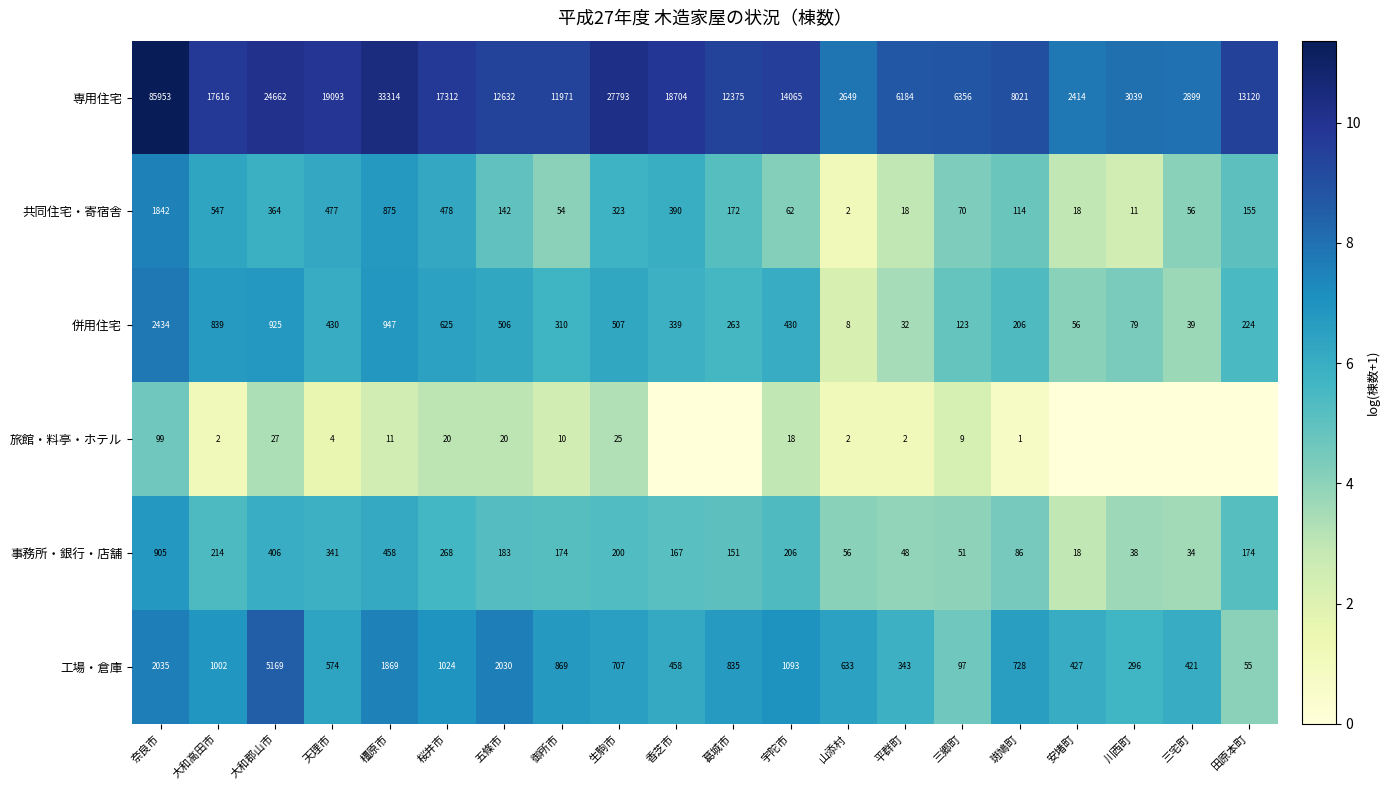

At which label does 工場・倉庫 reach its peak?

大和郡山市